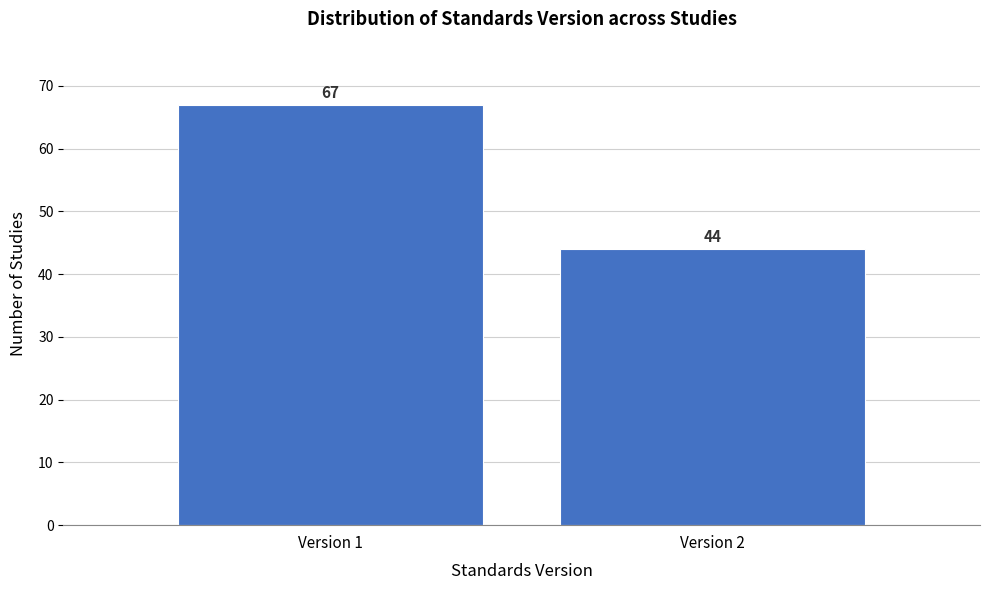

Reading left to right, list all the values displayed in this chart.

67	44